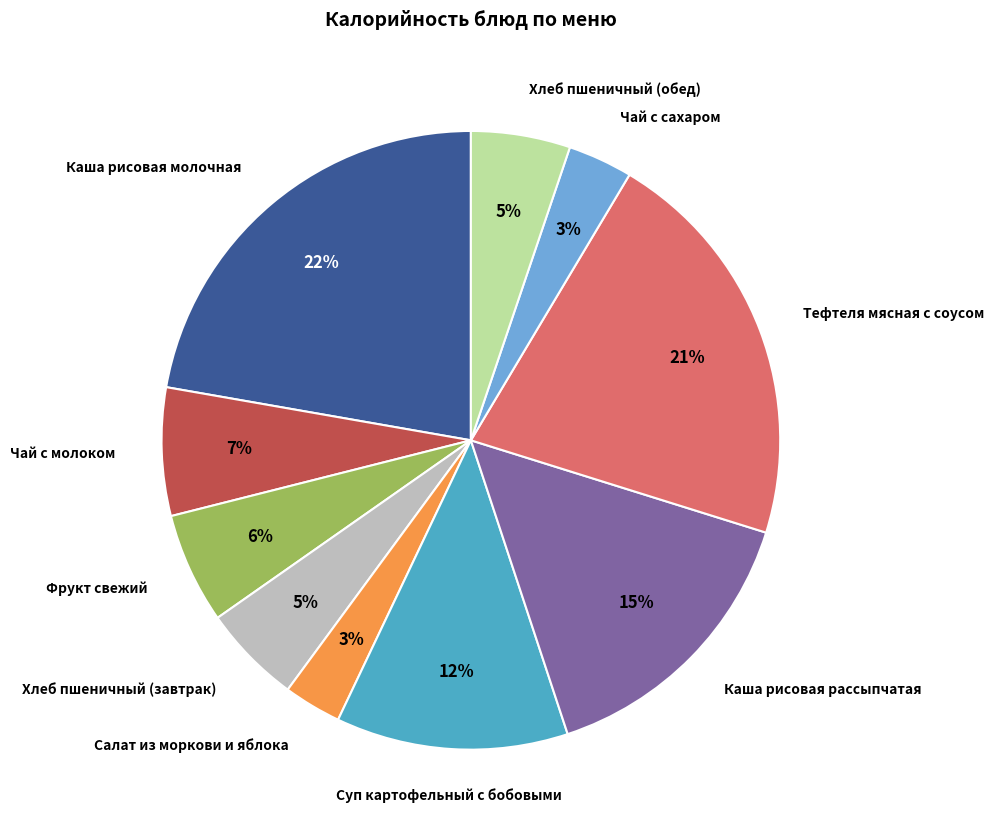

To the nearest percent, what is the average slice percentage?

10%